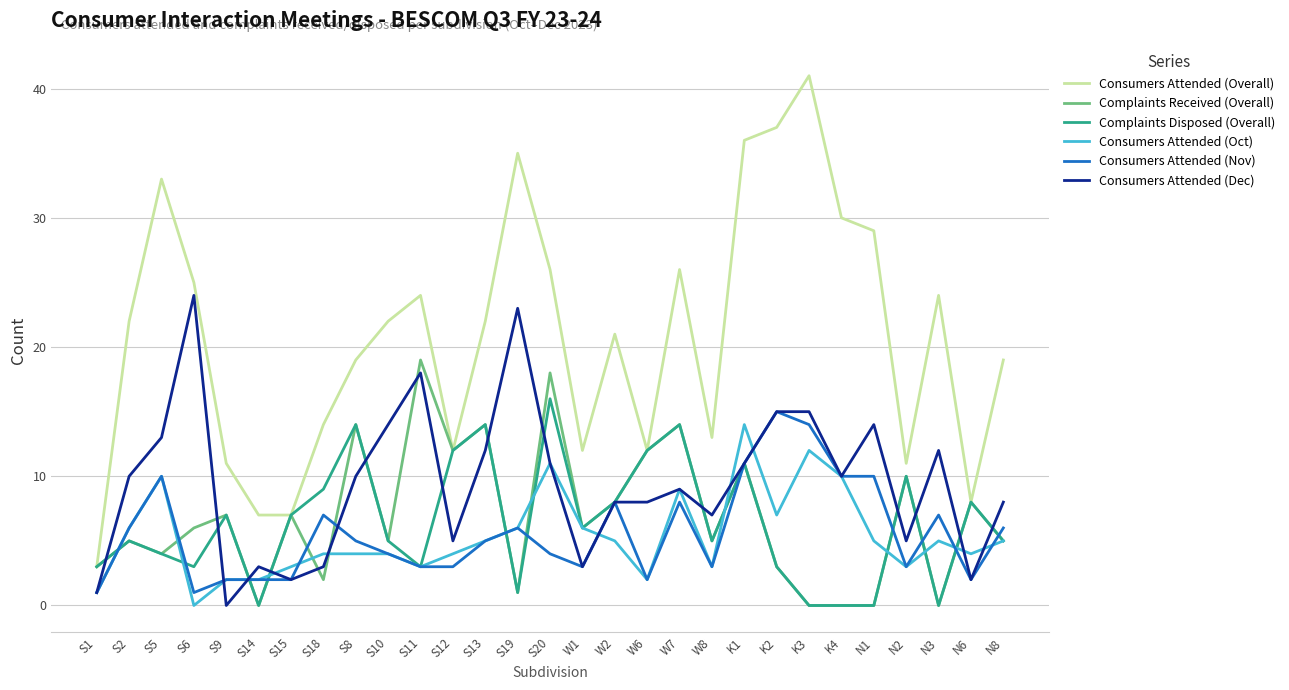

What is the maximum value shown in the chart?

41